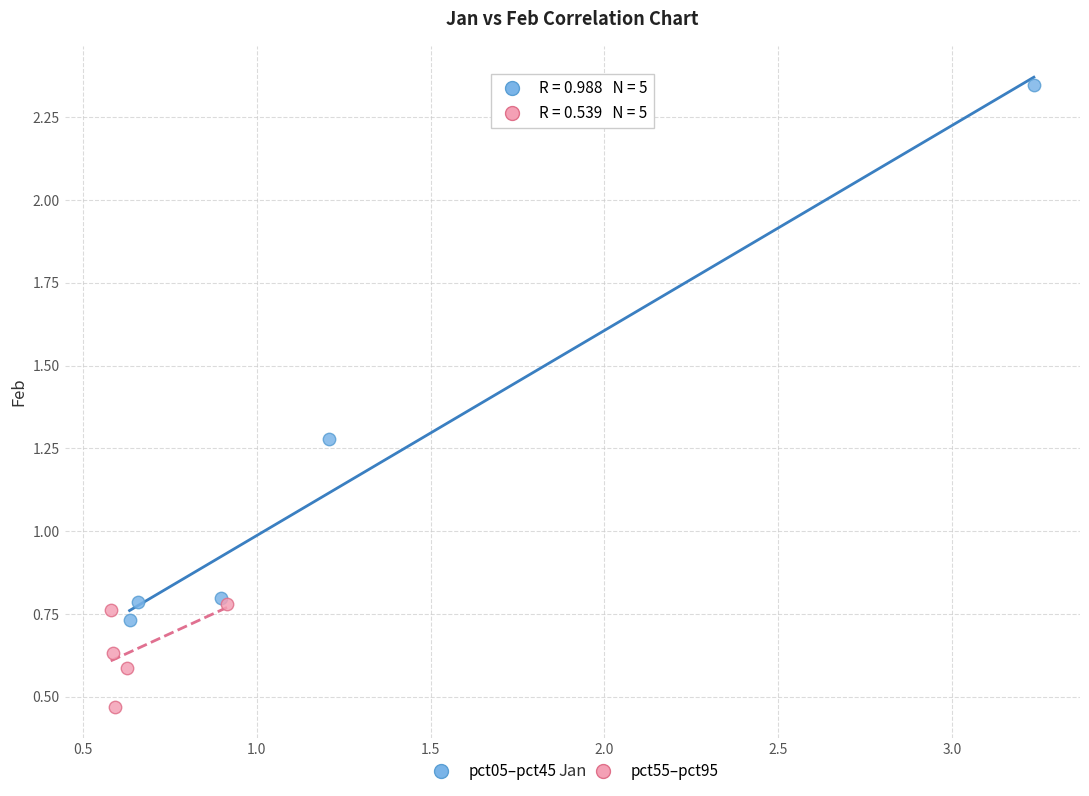

Which series reaches the maximum Y coordinate?

pct05–pct45